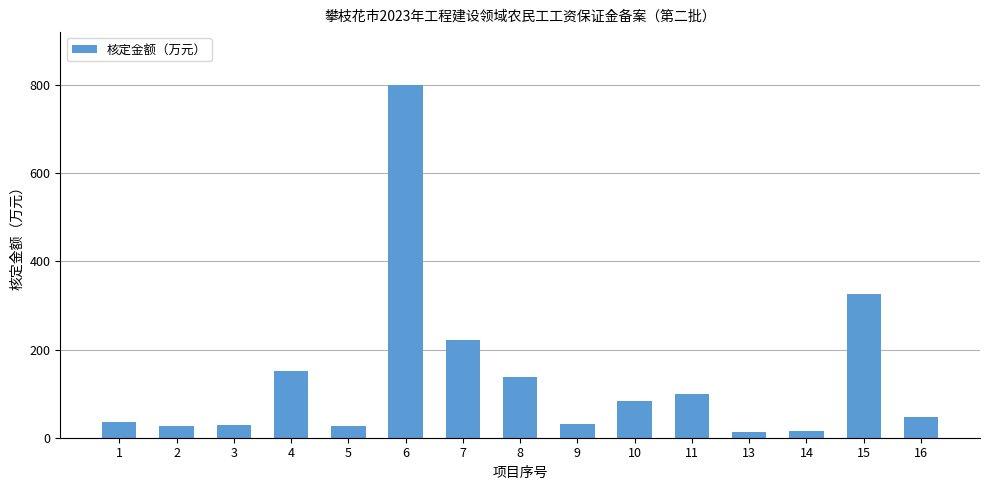

What is the value of the 8th bar from the left?

137.4